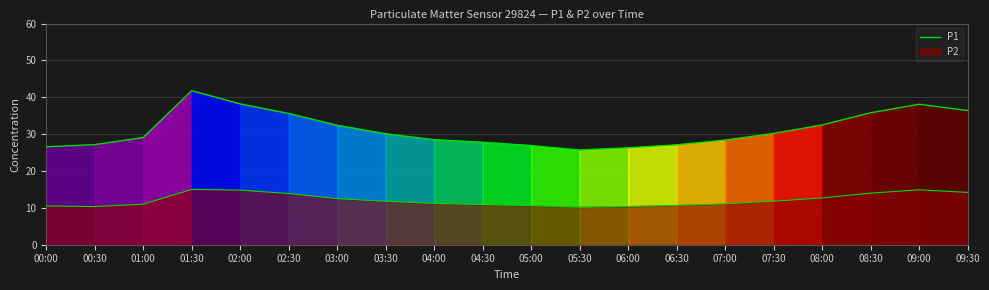

Does the chart display data point markers on the line(s)?

No